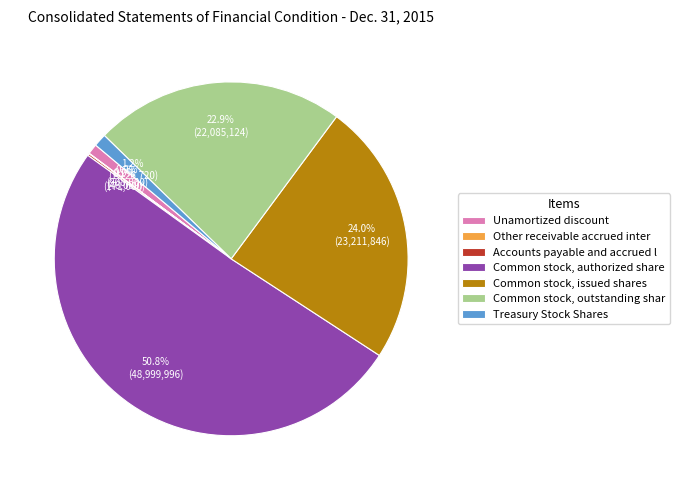

To the nearest percent, what percentage of the pie is Common stock, issued shares?

24%